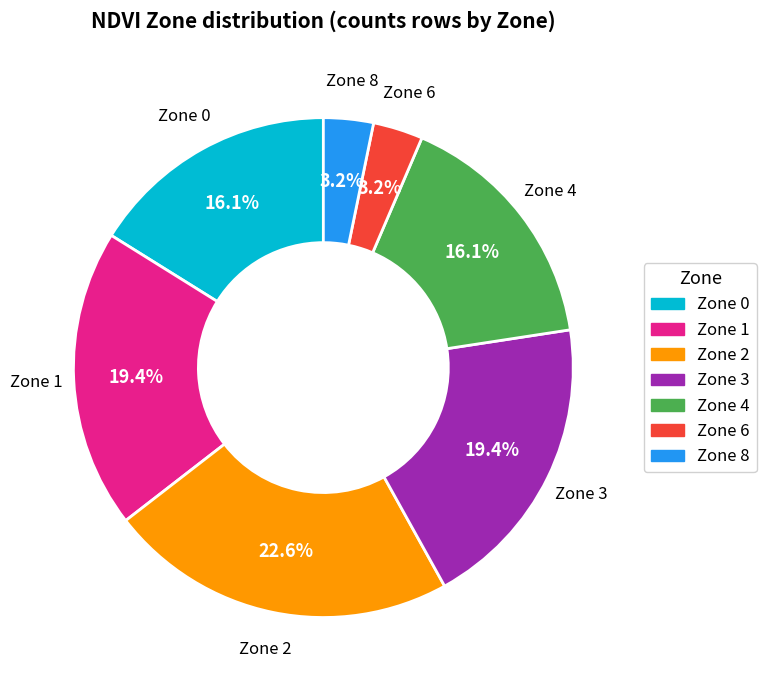

Does Zone 6 represent more than half of the total?

No